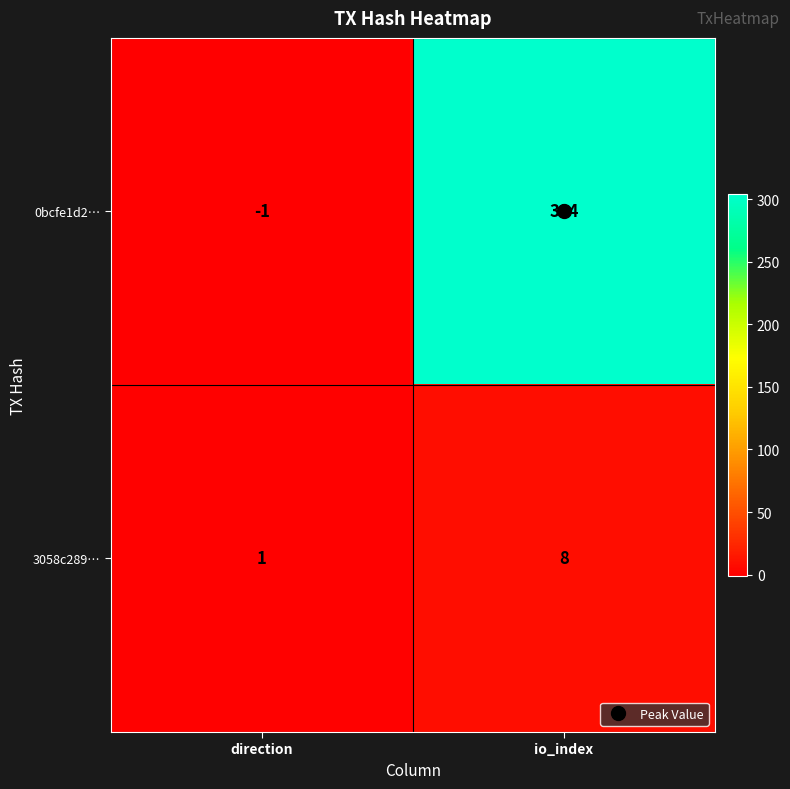

At which label does 0bcfe1d2… reach its peak?

io_index